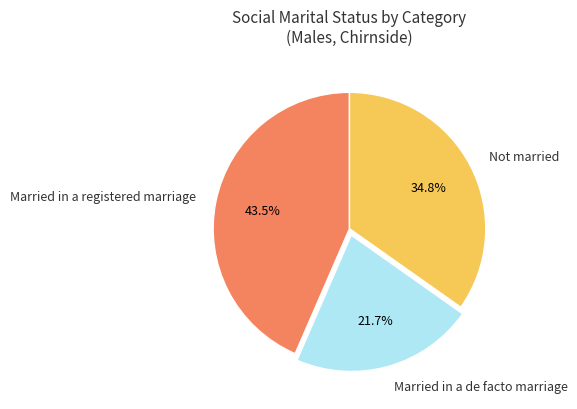

Which has a higher value, Not married or Married in a de facto marriage?

Not married